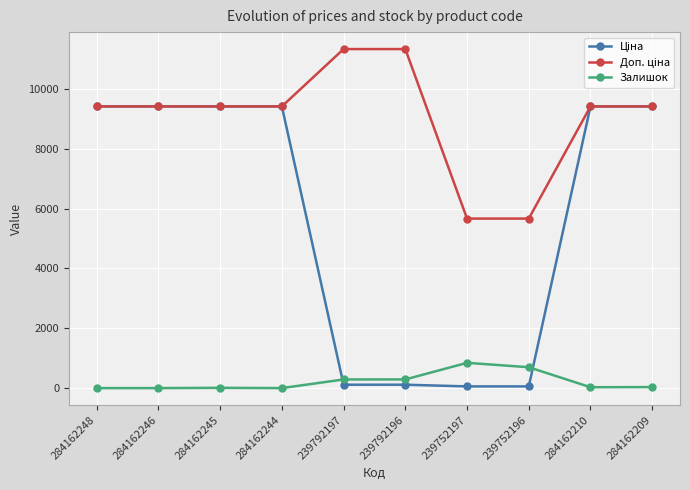

What is the greatest value displayed?

11334.0